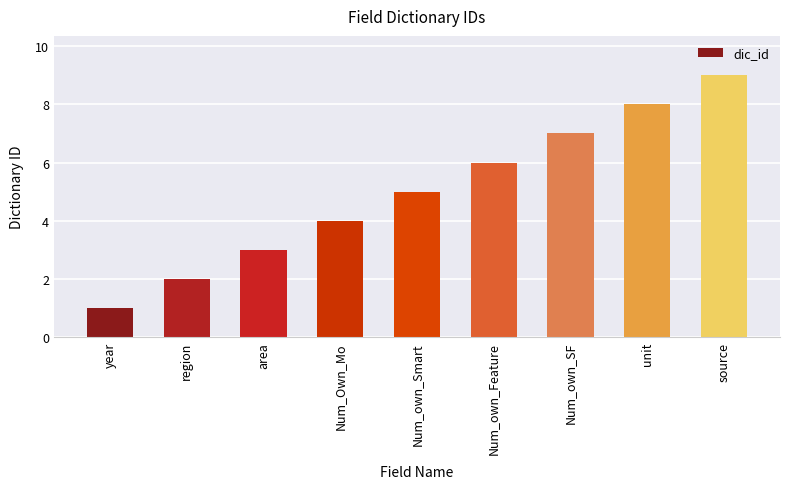

Which has a higher value, Num_own_Feature or source?

source